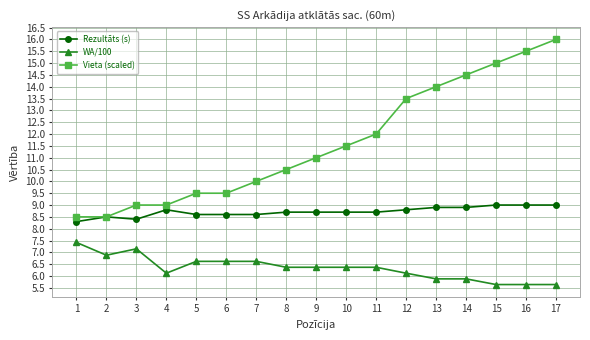

What is the difference between the highest and lowest values at 10?

5.1